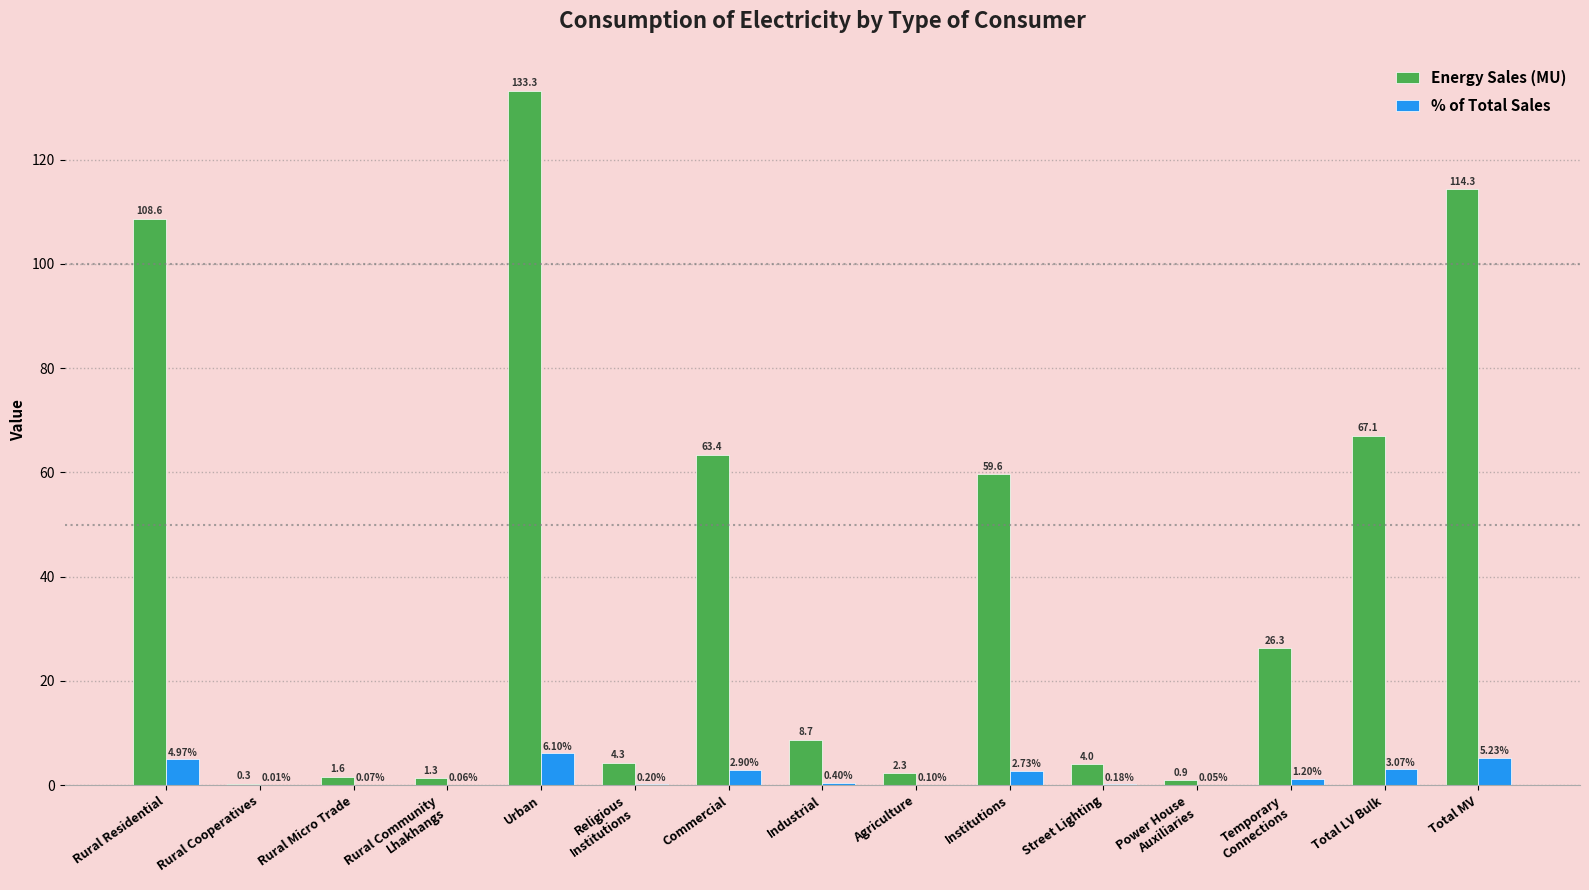

Is the value of % of Total Sales at Total LV Bulk greater than the value of Energy Sales (MU) at Industrial?

No